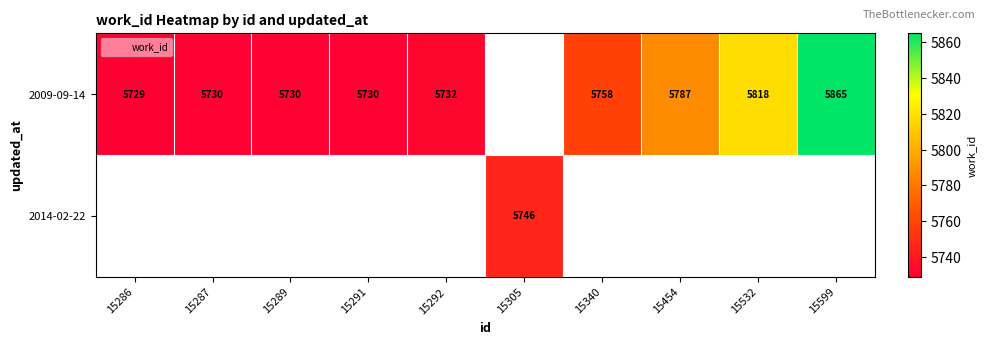

At how many categories does at least one series exceed 5769?

3